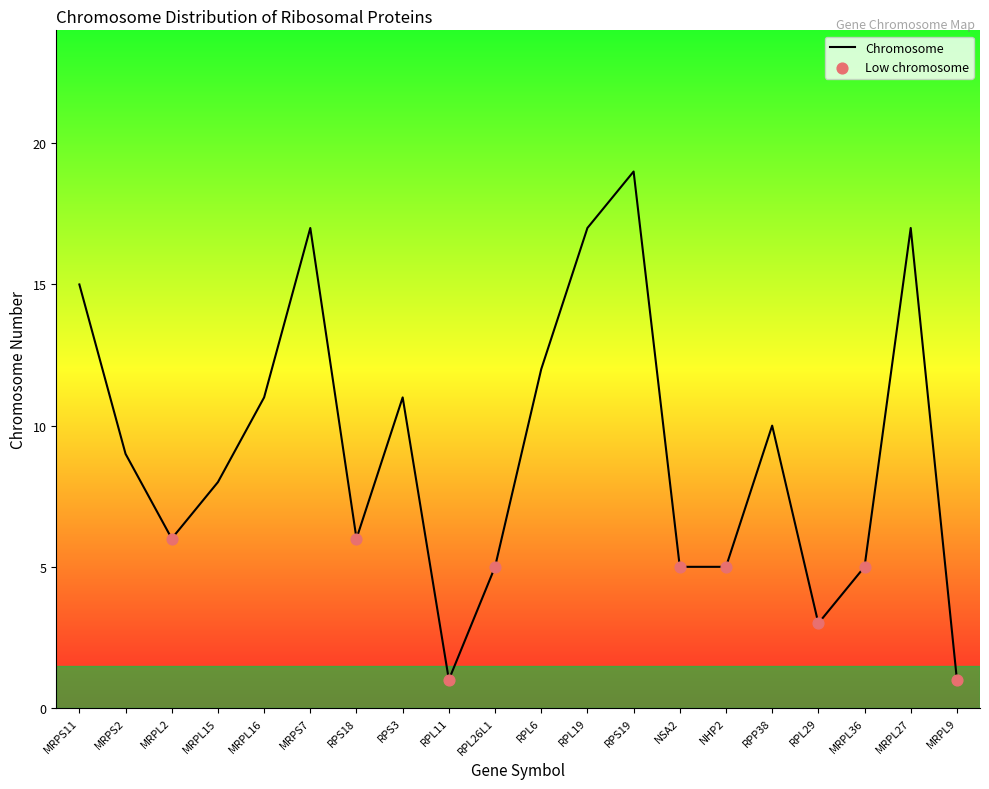

What is the change in value from RPL11 to RPP38?

+9